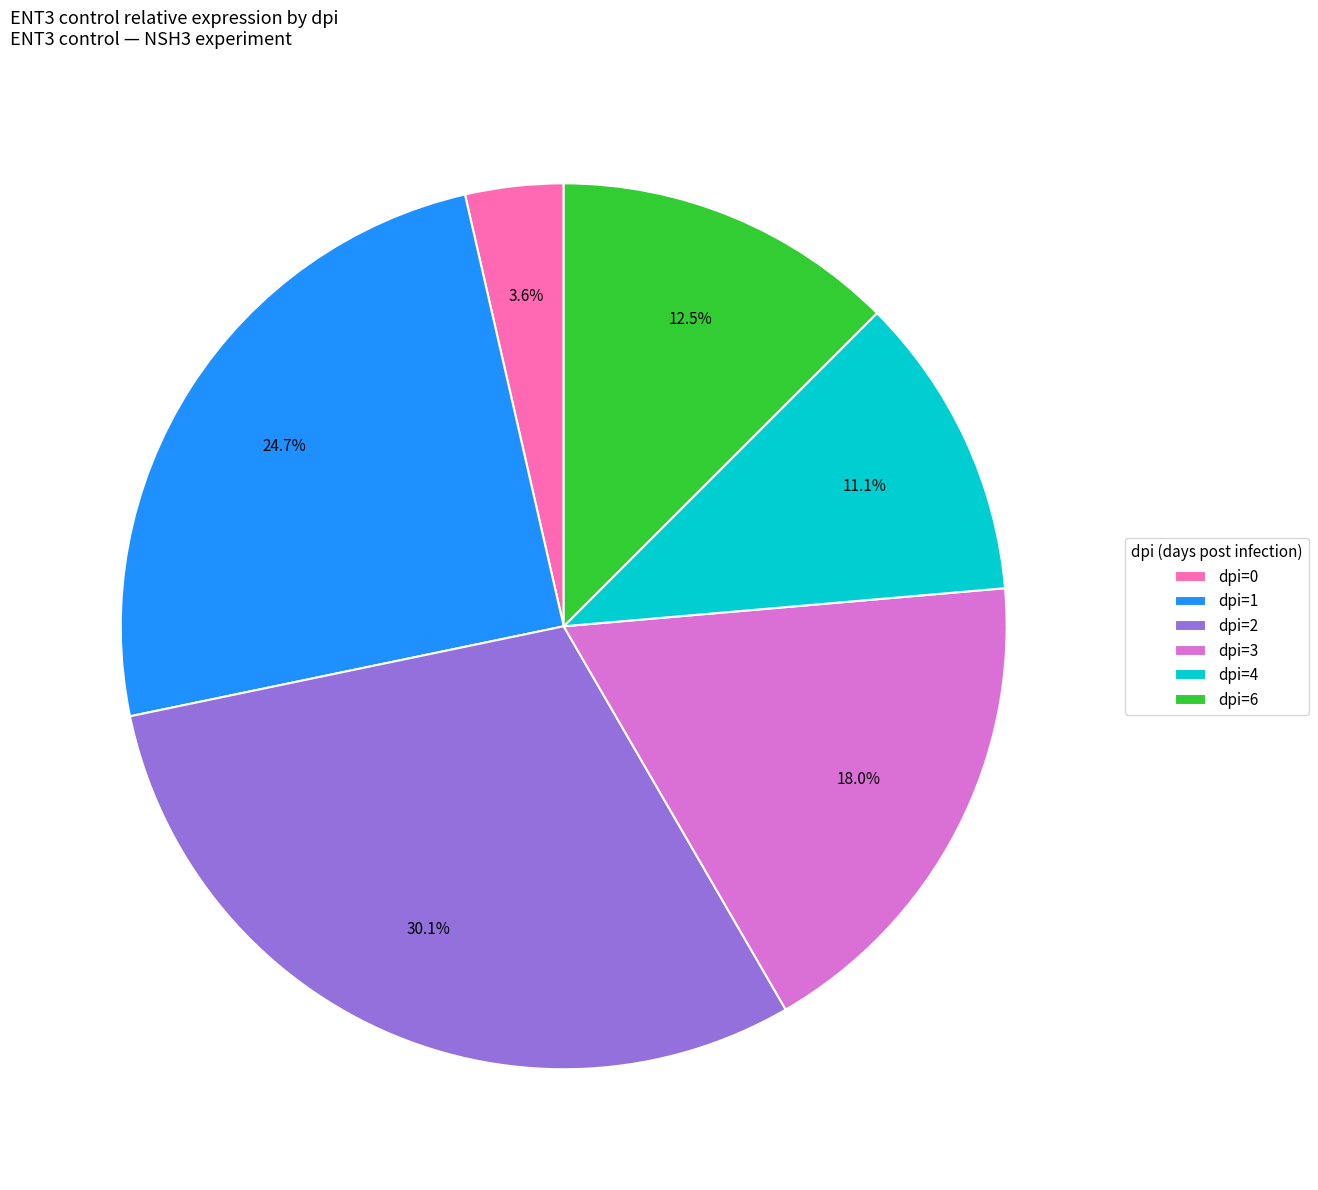

Does dpi=3 represent more than half of the total?

No